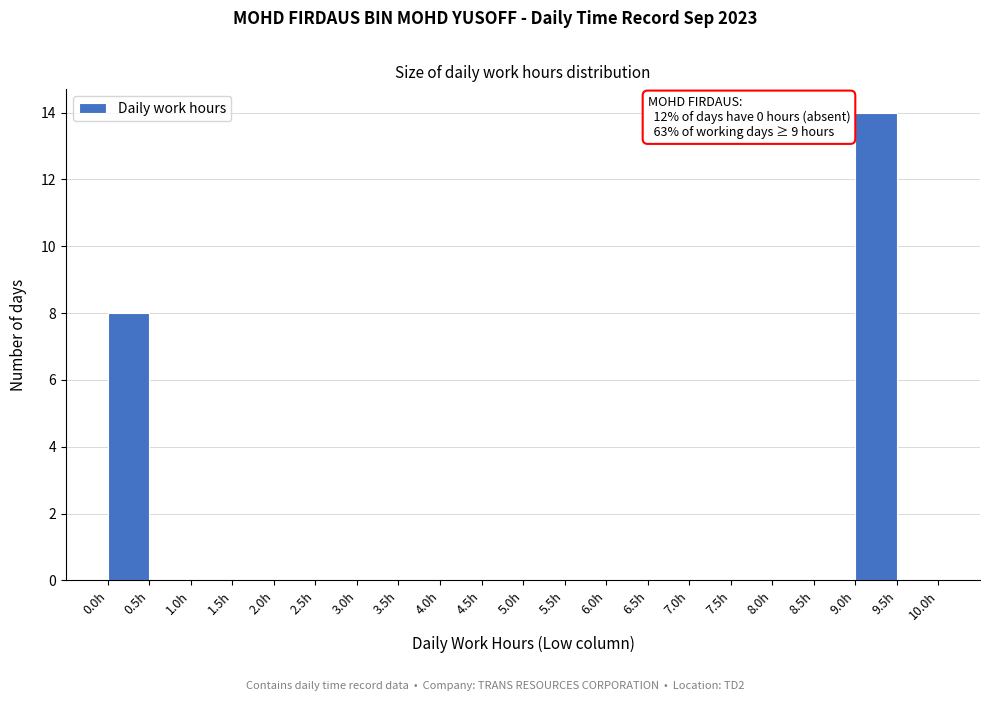

Over which range of the x-axis is the bar tallest?

9.0 to 9.5